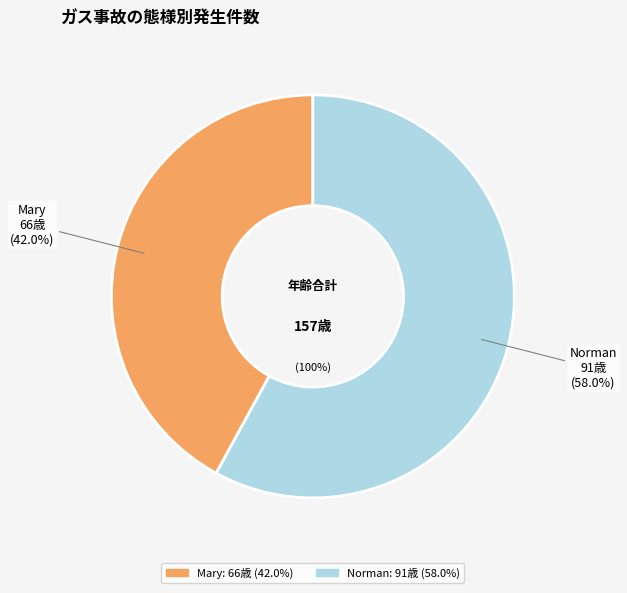

Rank the categories by value from highest to lowest.

Norman, Mary